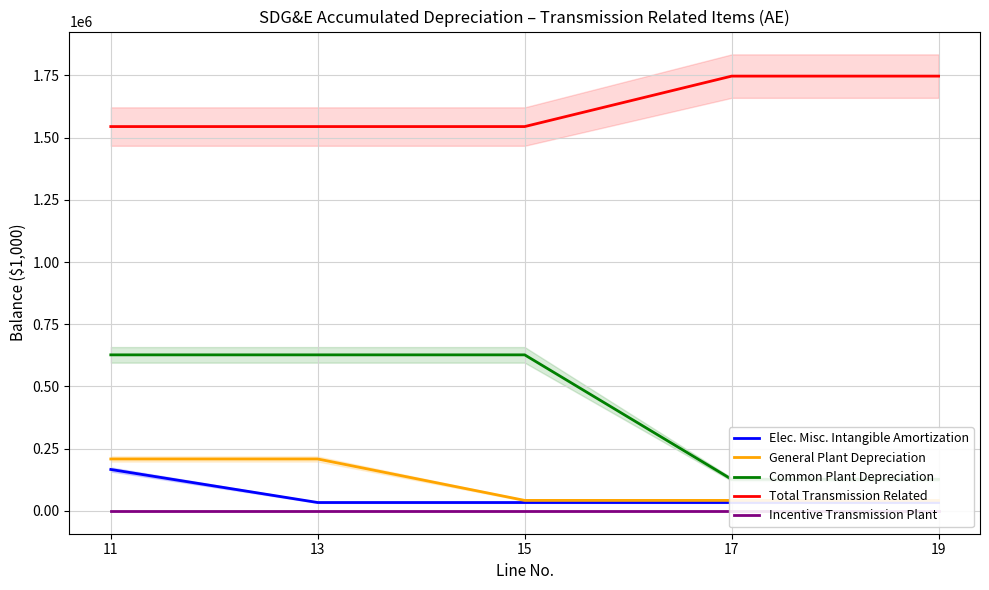

How many lines are shown in the chart?

5